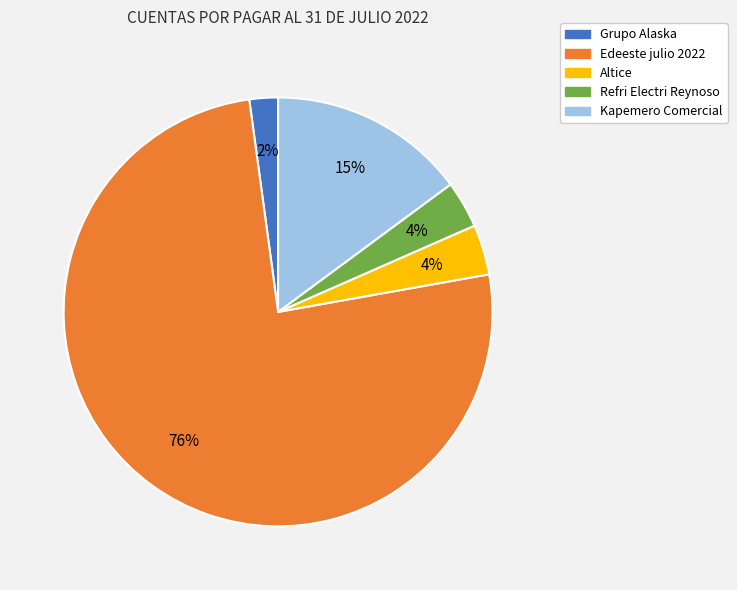

The Altice slice represents 4% of the pie. True or false?

True